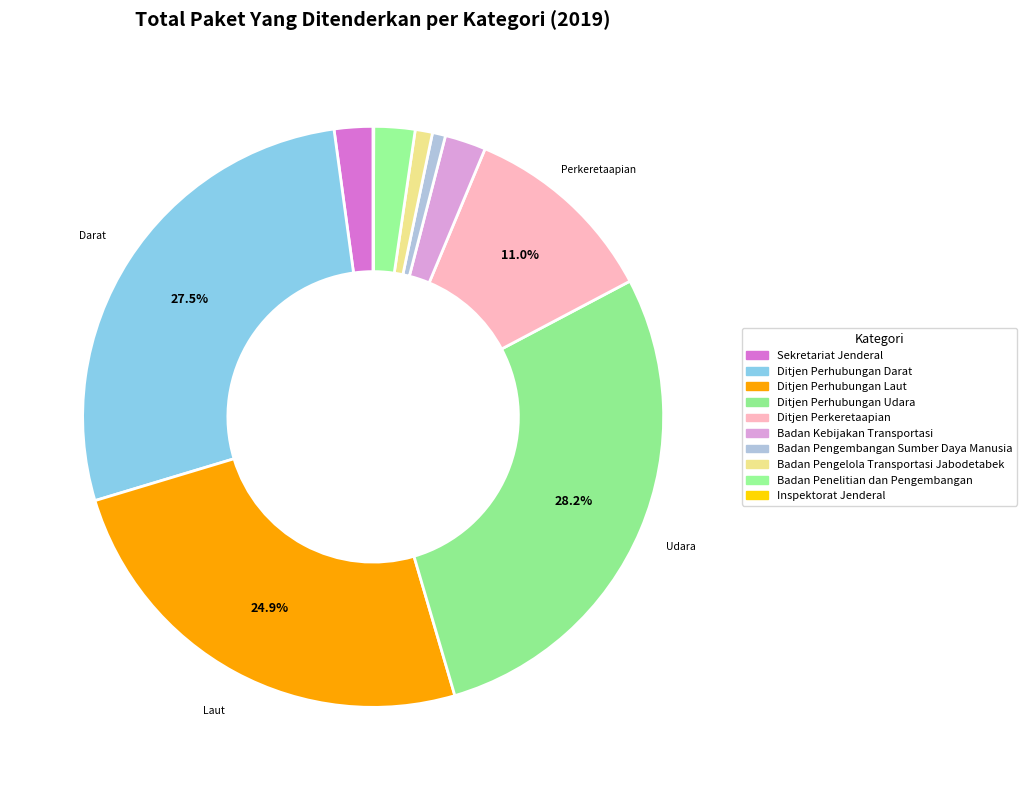

Combined, do Badan Pengembangan Sumber Daya Manusia and Ditjen Perhubungan Darat account for over 50%?

No